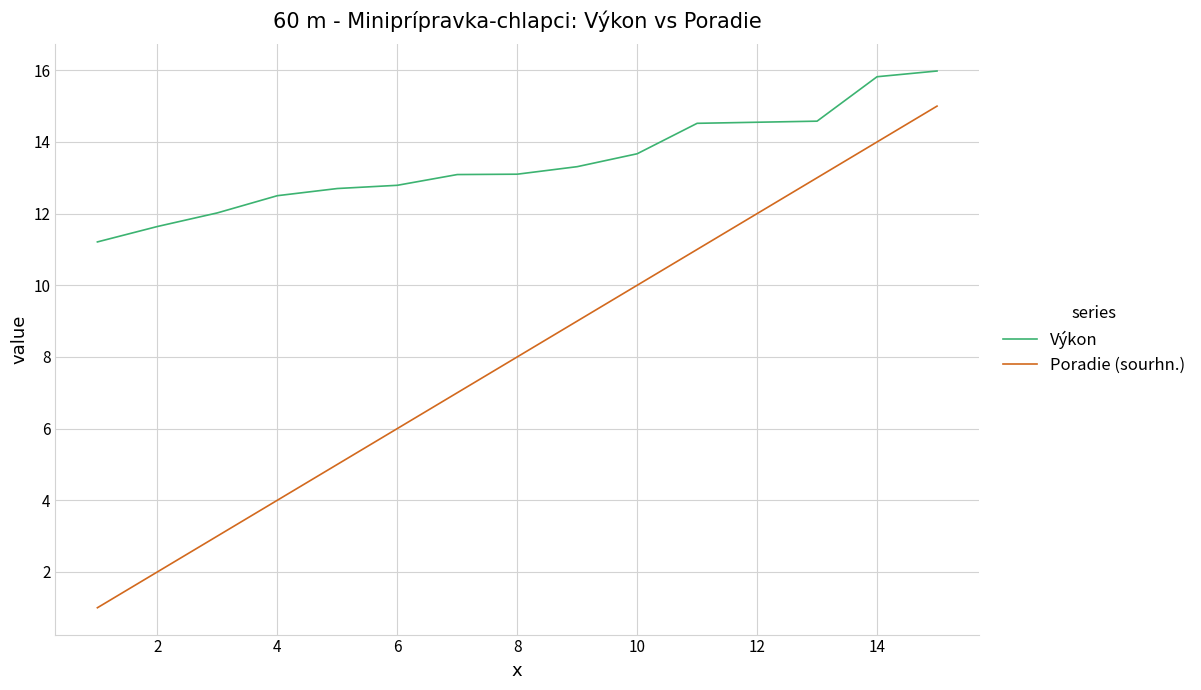

Which series has the widest spread of values?

Poradie (sourhn.)